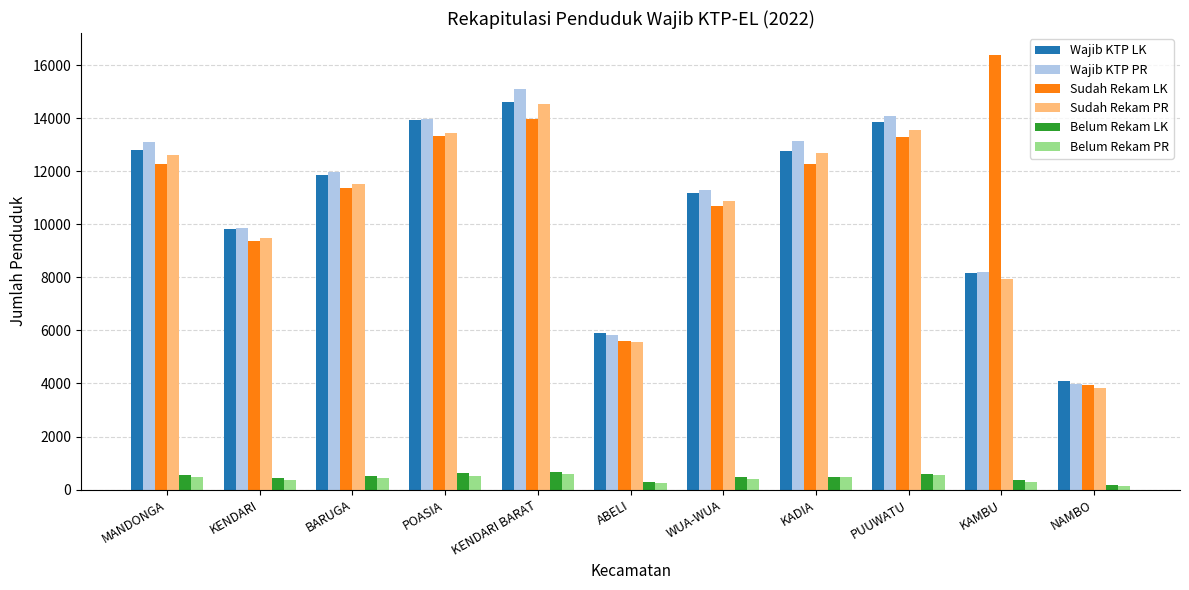

How many bars are there in each group?

6